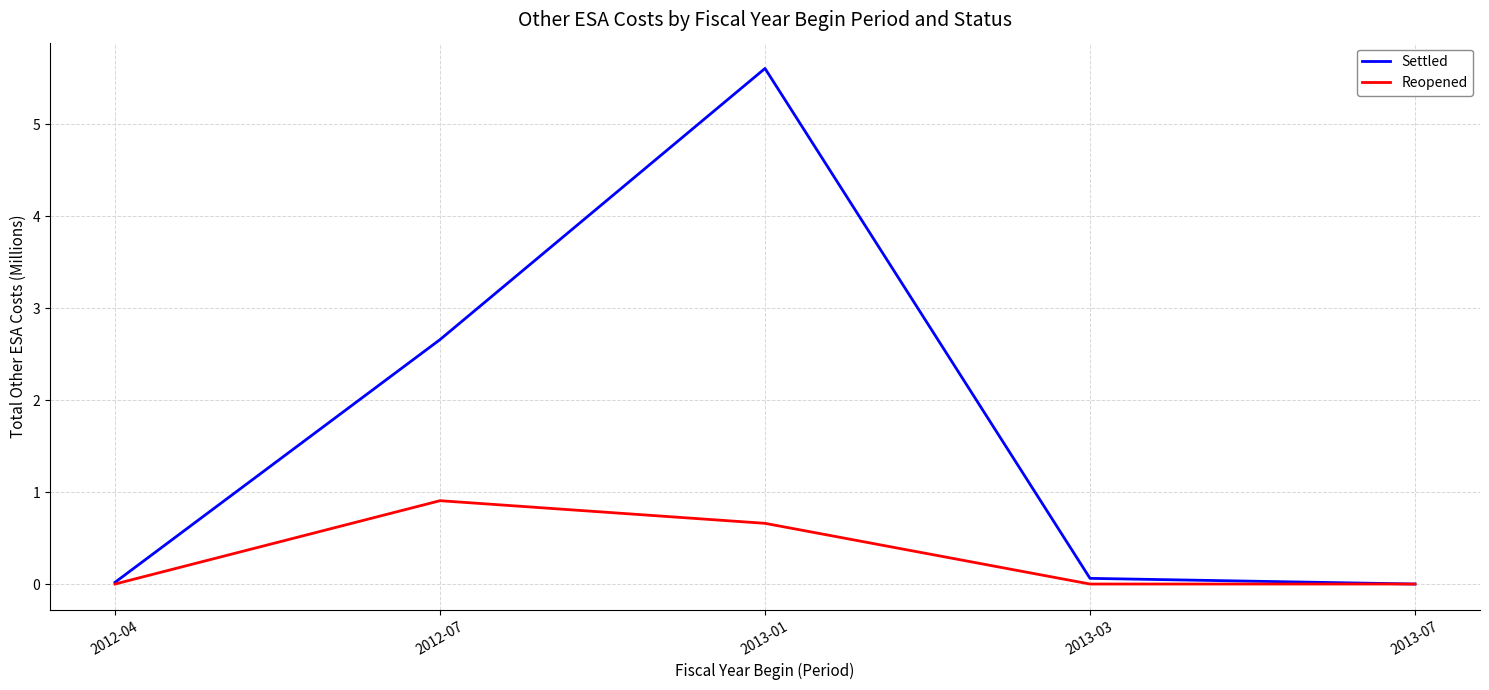

Is it true that Reopened equals 0.4 at 2013-01?

False